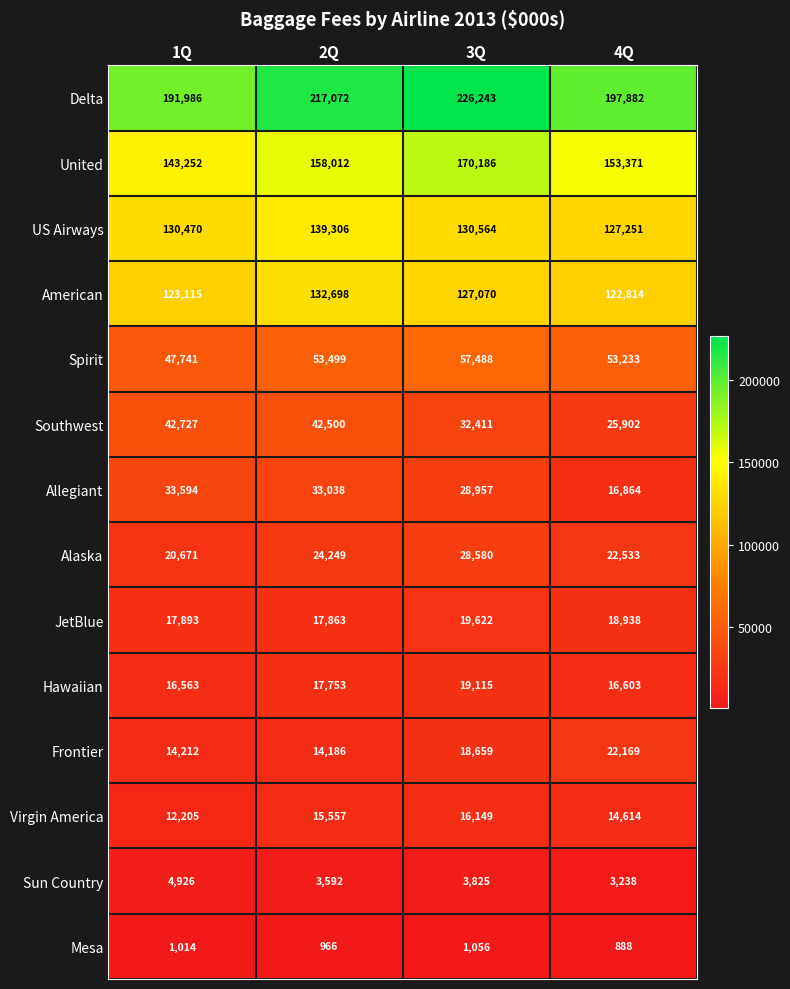

Where does the Allegiant series first go above 33038?

1Q